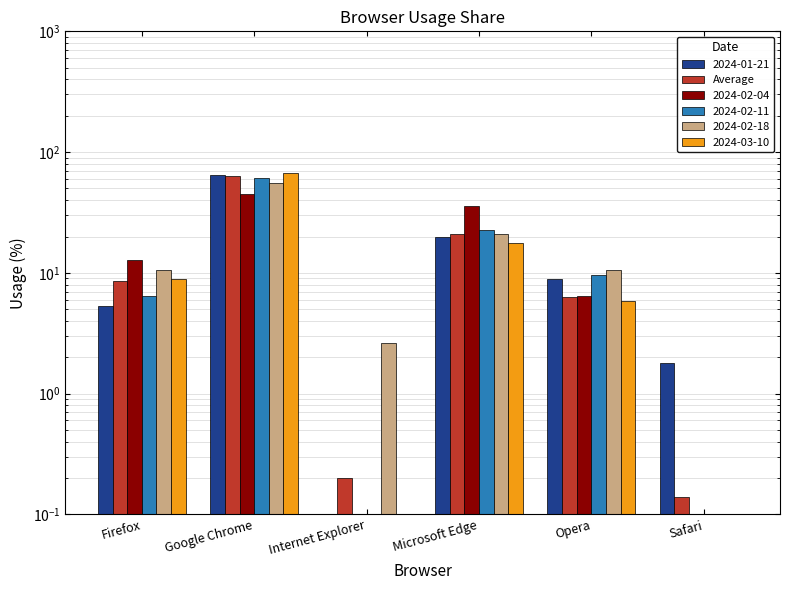

Rank the categories by value from highest to lowest.

Google Chrome, Microsoft Edge, Firefox, Opera, Internet Explorer, Safari